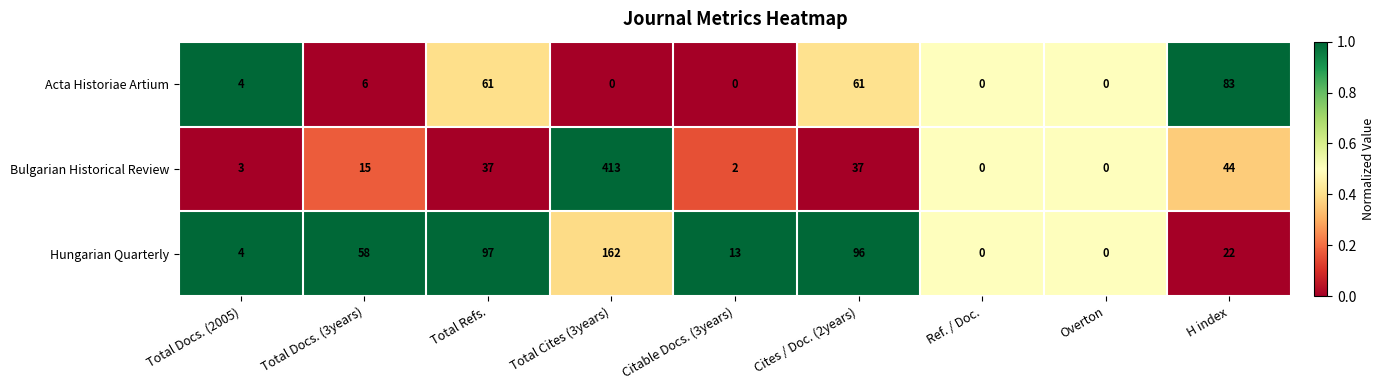

True or false: Acta Historiae Artium has a value of 17 at Total Refs..

False